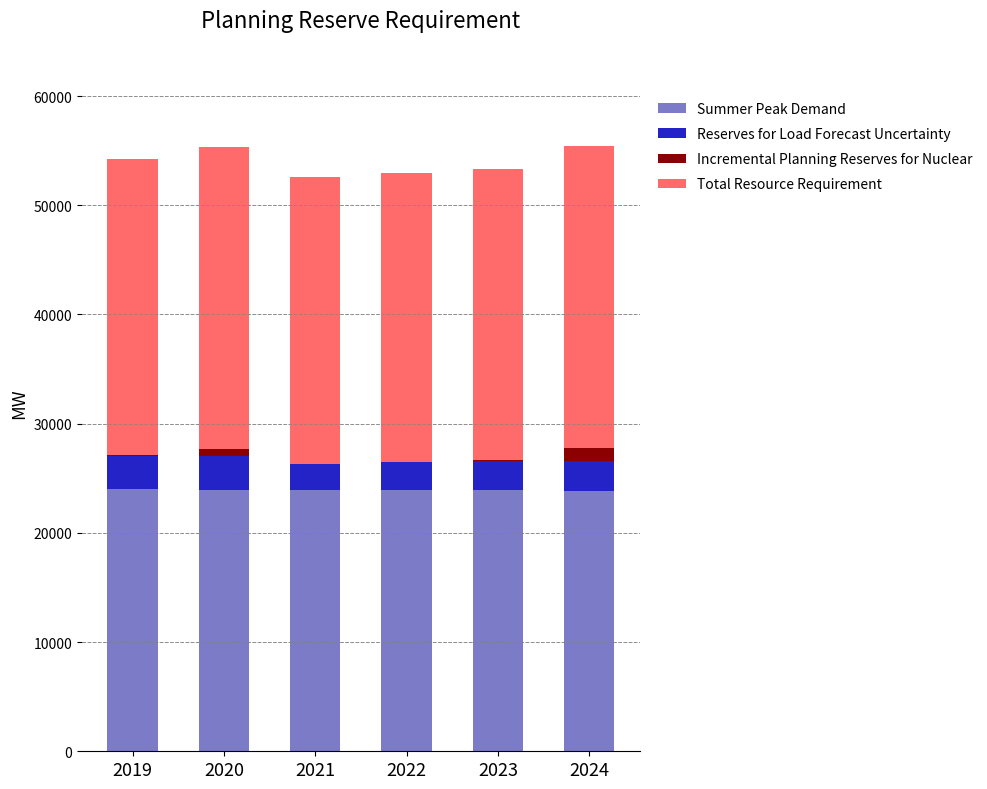

The value of Summer Peak Demand at 2021 is 32378.4. True or false?

False